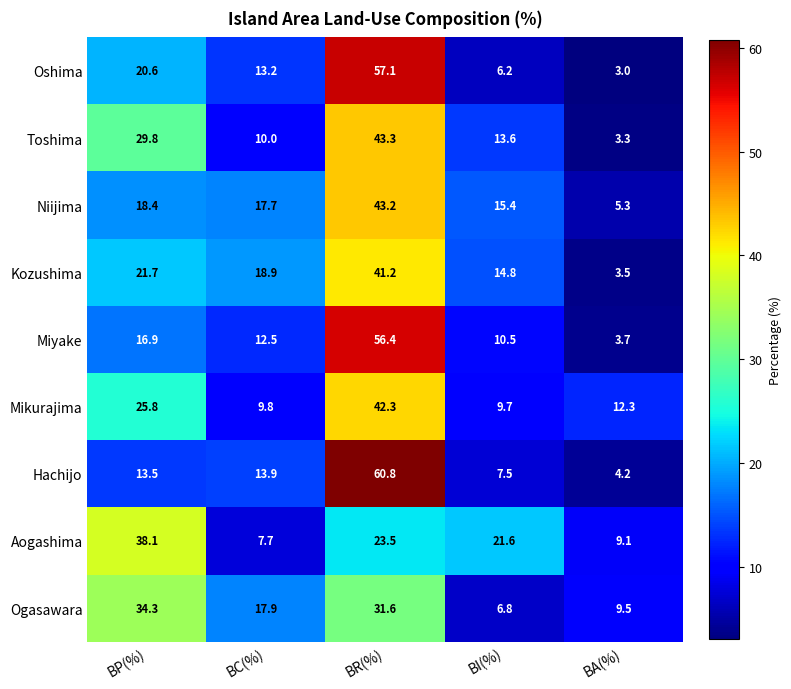

True or false: Miyake has a value of 37.7 at BR(%).

False